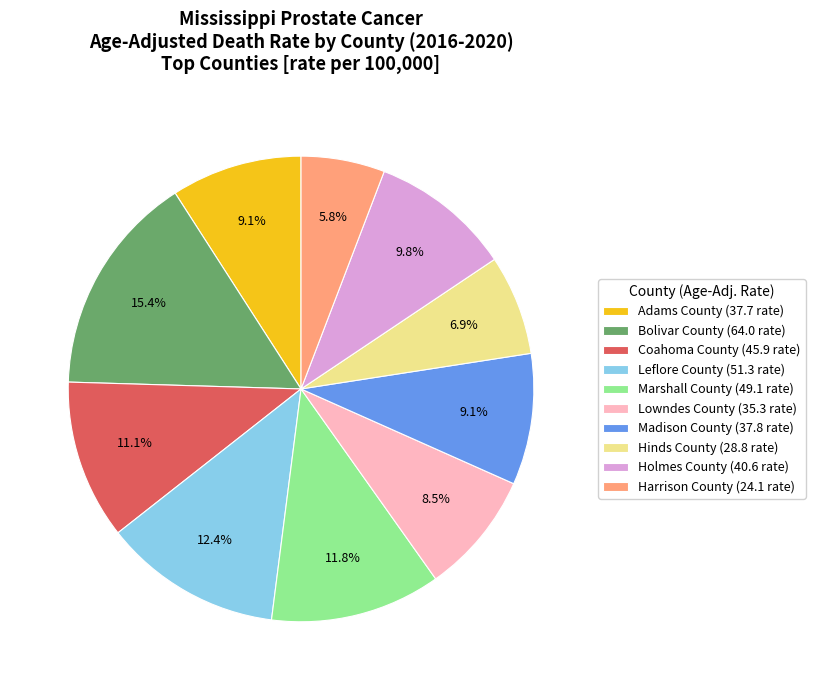

Approximately how many times larger is the value at Madison County (37.8 rate) compared to Leflore County (51.3 rate)?

0.7